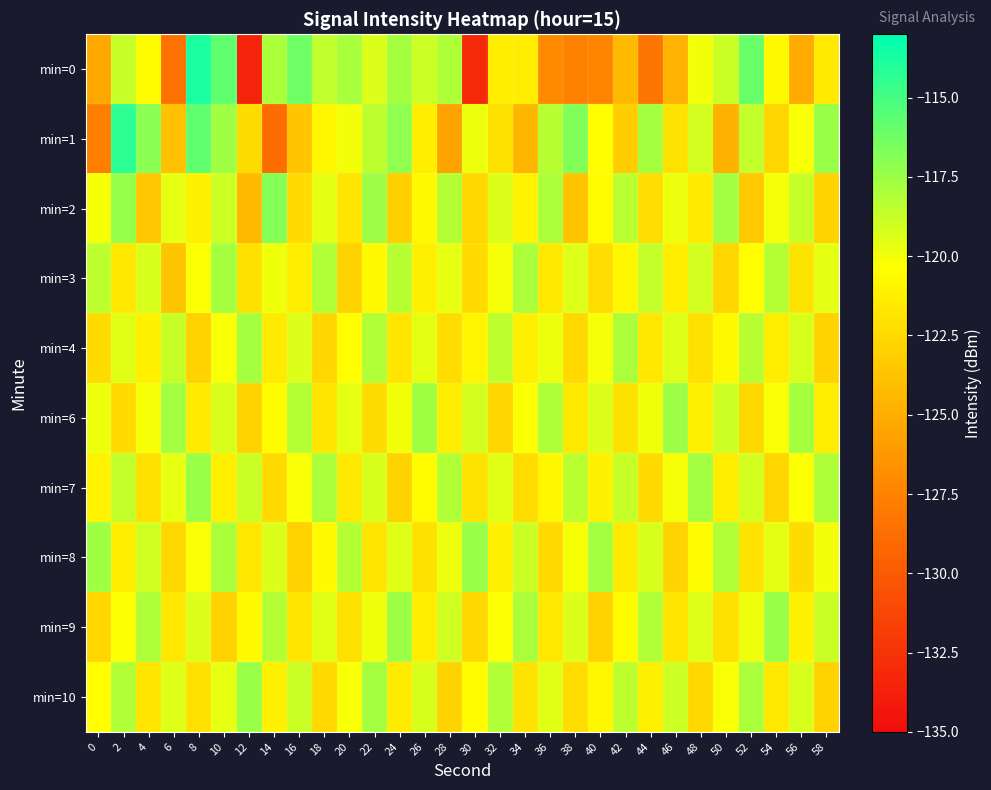

What is the spread (max minus min) of values at 54?

5.3